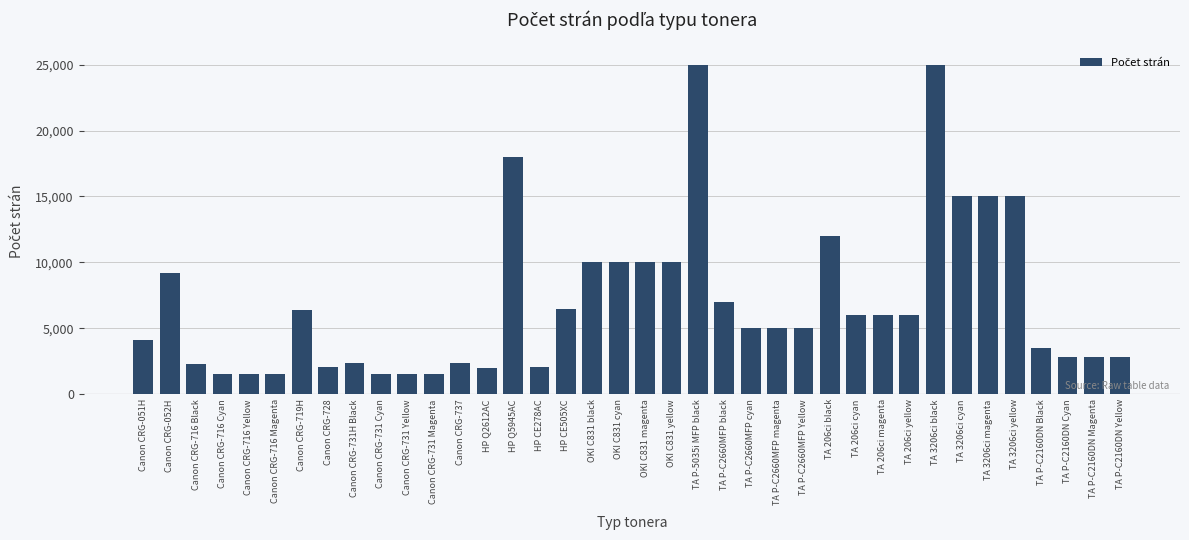

What value does the data have at Canon CRG-731 Magenta, to the nearest 50?

1500